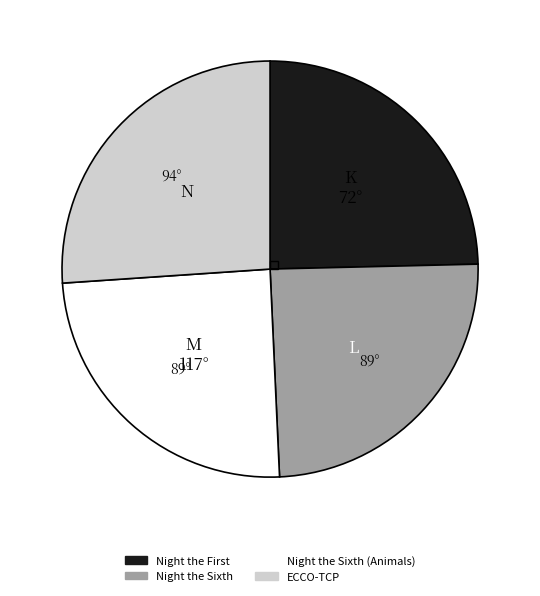

Is there a majority slice in this chart?

No